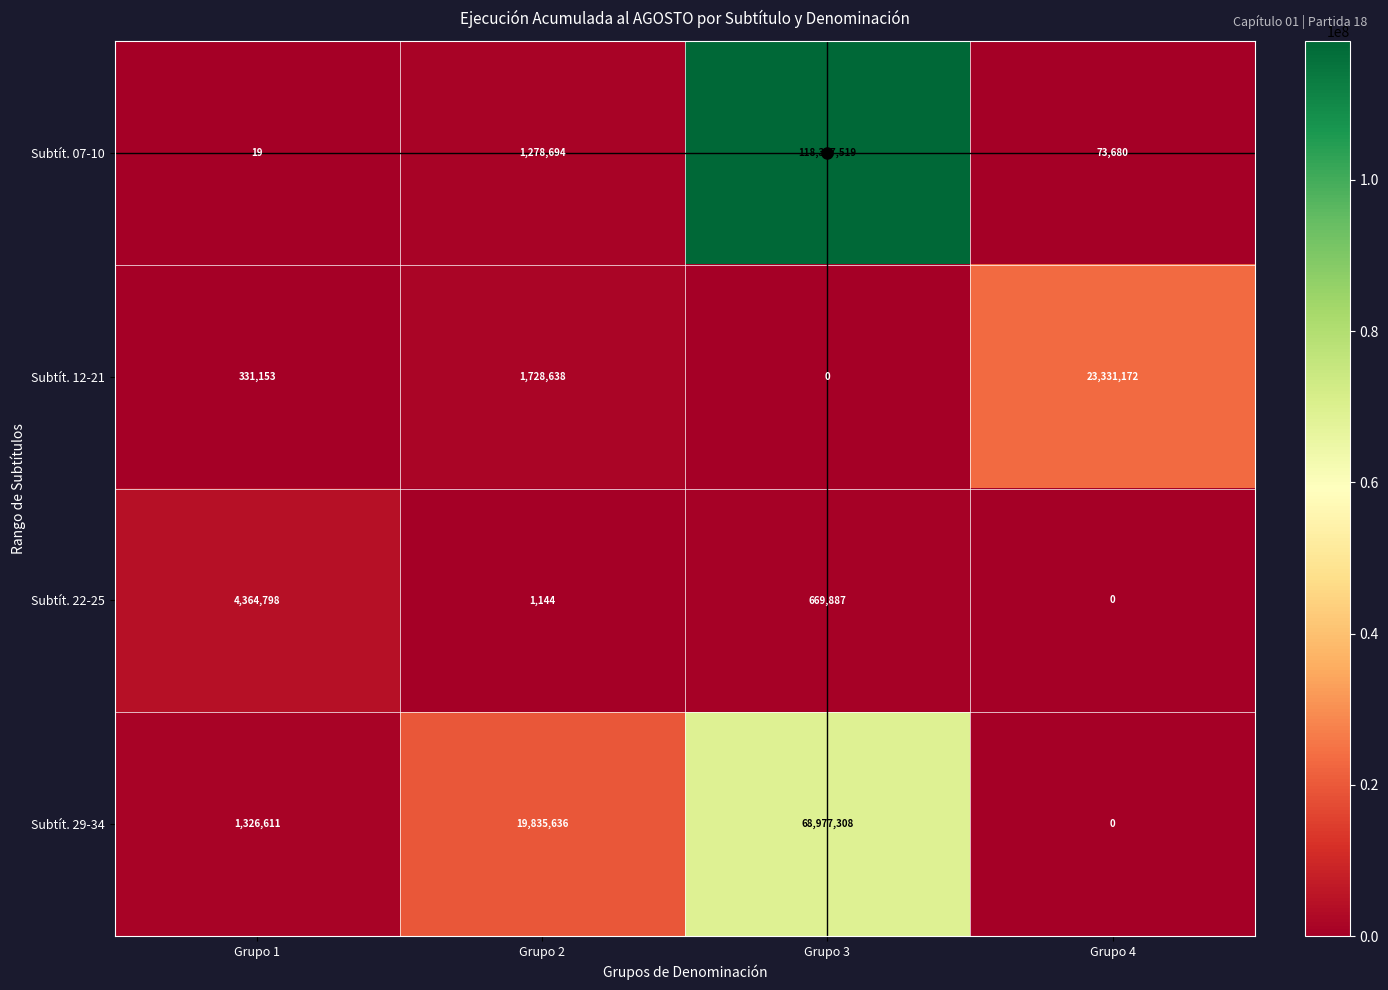

How many data points does each series have?

4